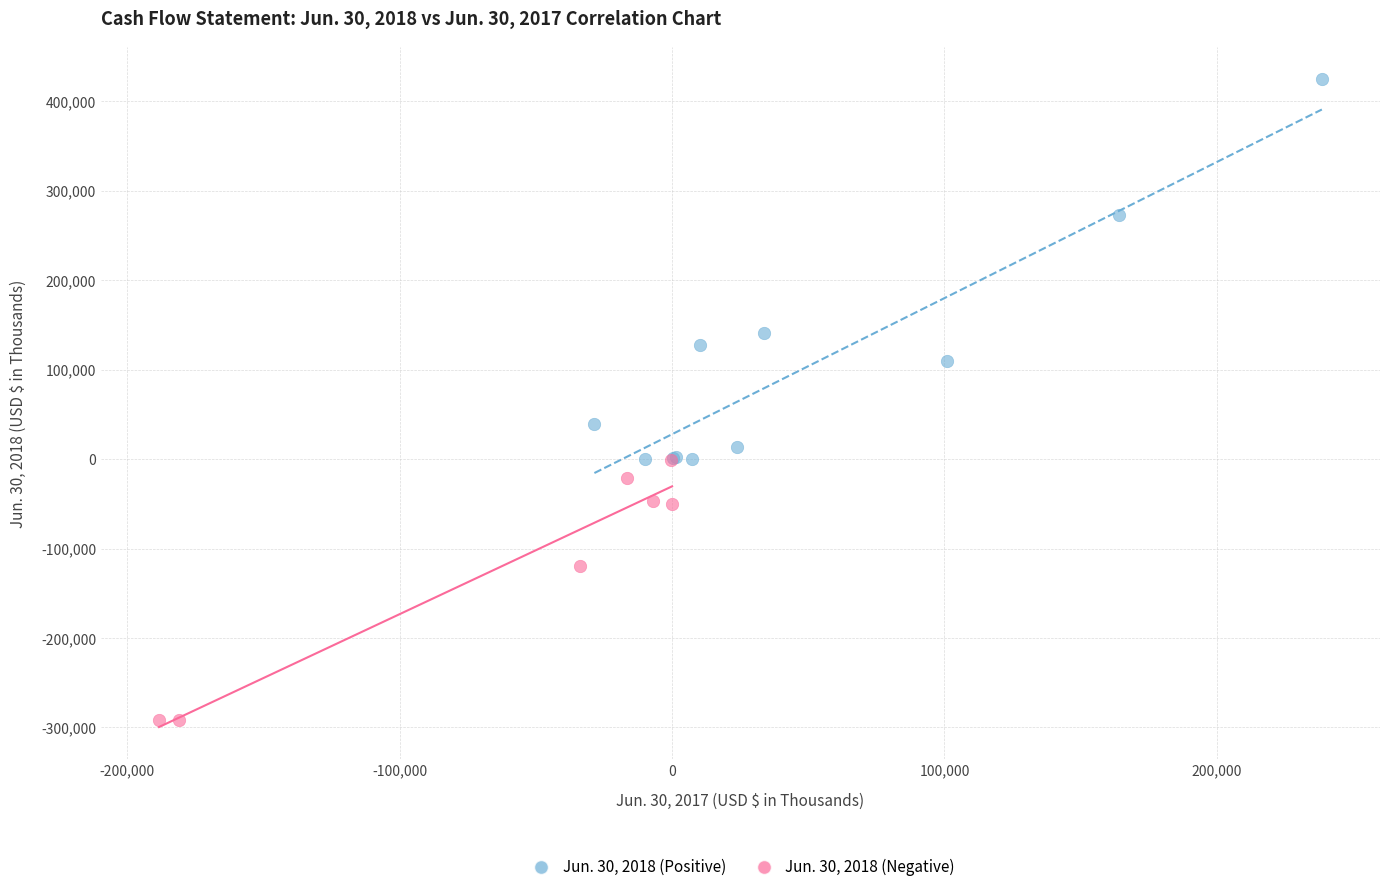

Which series has the largest Y range (max minus min)?

Jun. 30, 2018 (Positive)